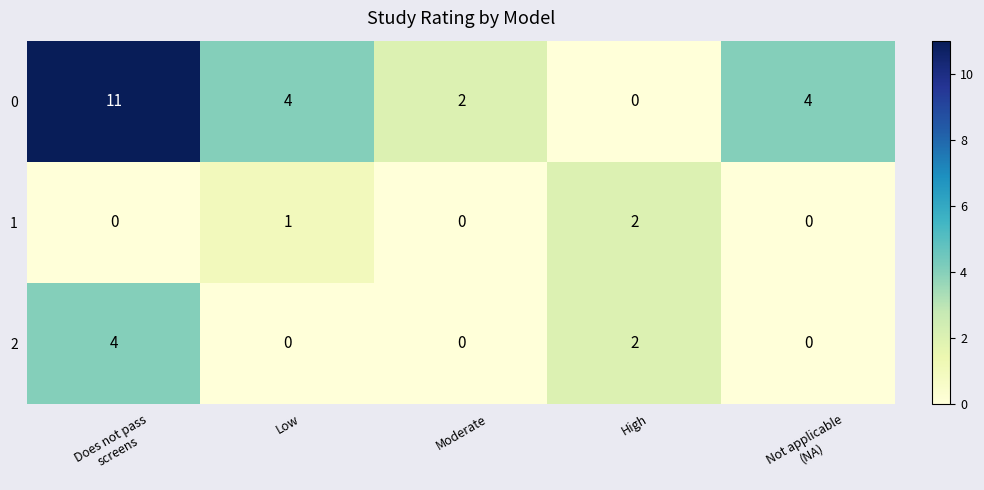

At which label is 2 closest to 2?

High